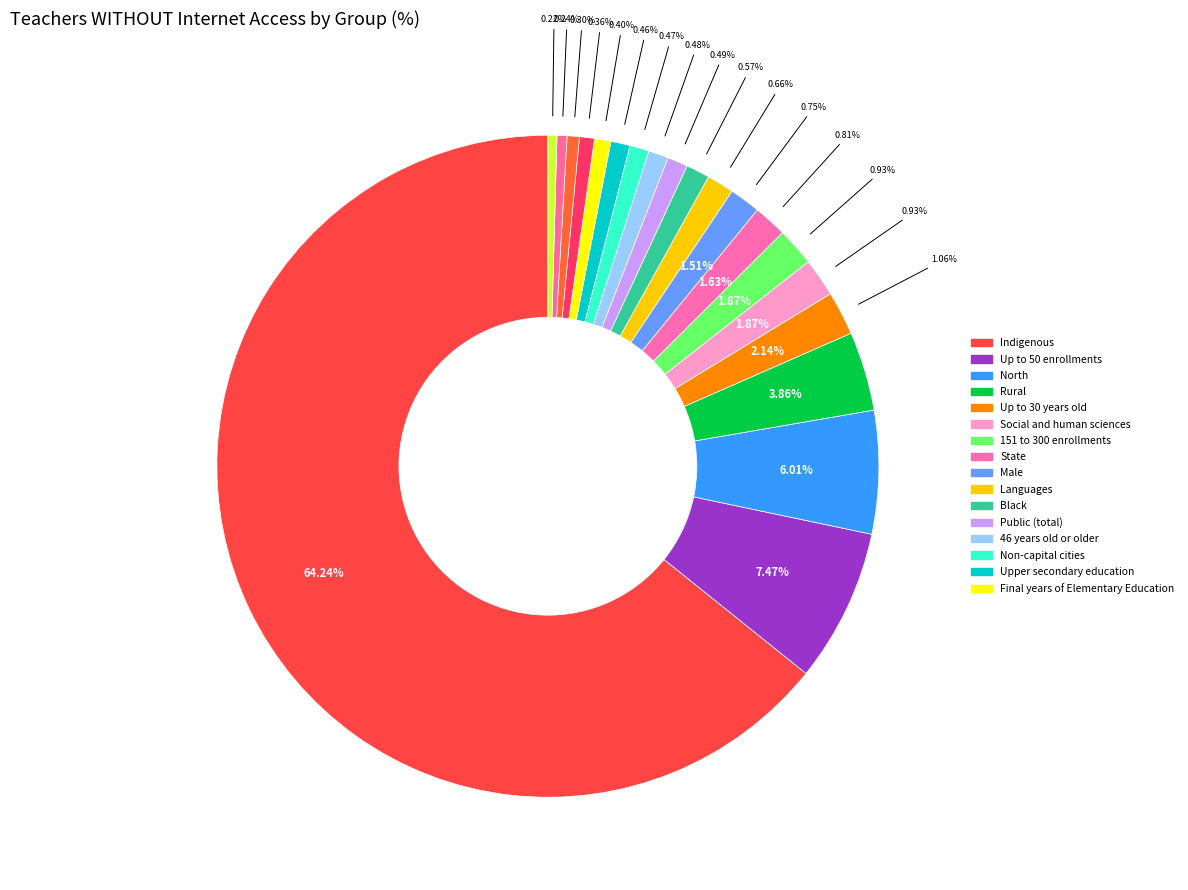

To the nearest percent, what percentage of the pie is Early years of Elementary Education?

1%